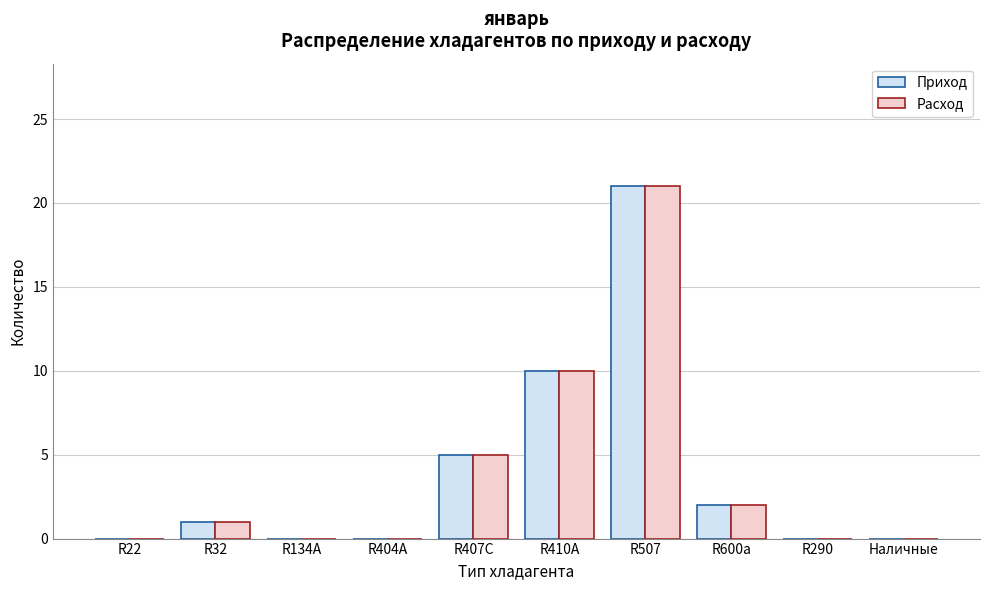

Reading left to right, list all the values displayed in this chart.

Приход: R22=0	R32=1	R134A=0	R404A=0	R407C=5	R410A=10	R507=21	R600a=2	R290=0	Наличные=0
Расход: R22=0	R32=1	R134A=0	R404A=0	R407C=5	R410A=10	R507=21	R600a=2	R290=0	Наличные=0